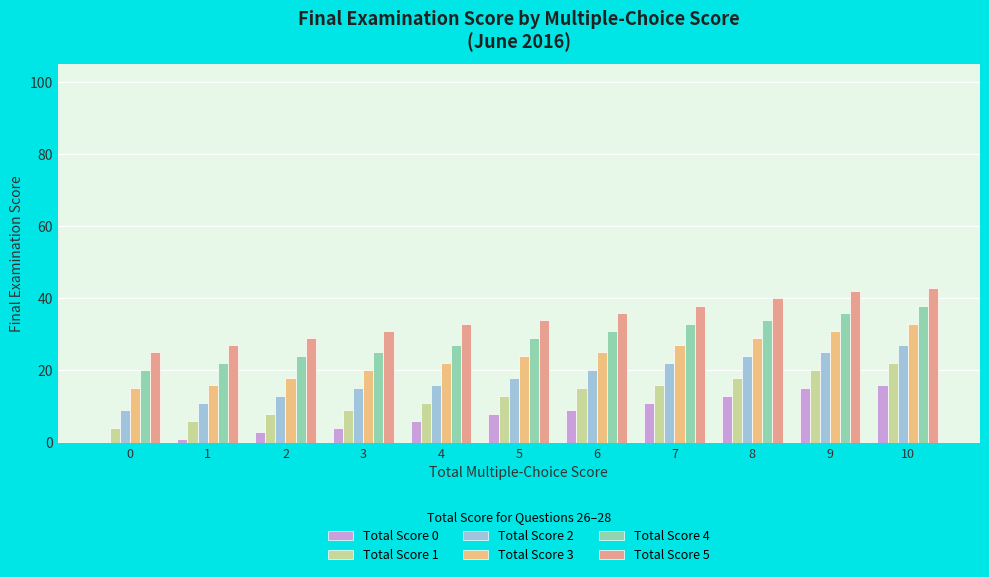

The value of Total Score 4 at 7 is 33. True or false?

True